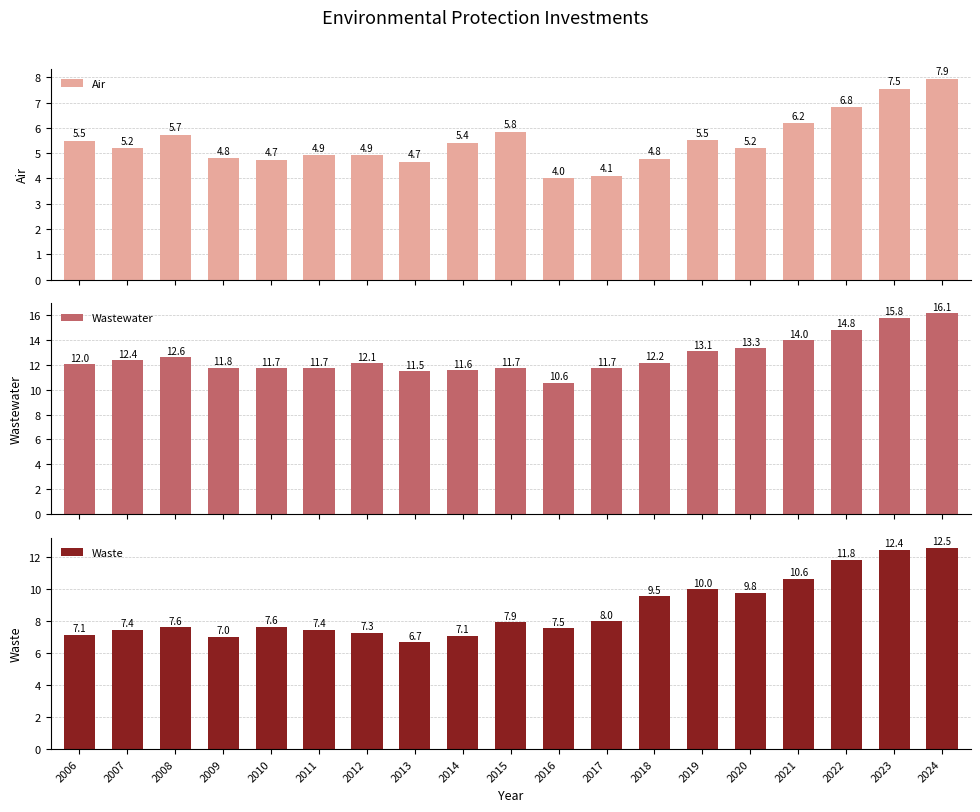

Rank the series by their maximum value, from highest to lowest.

Wastewater, Waste, Air